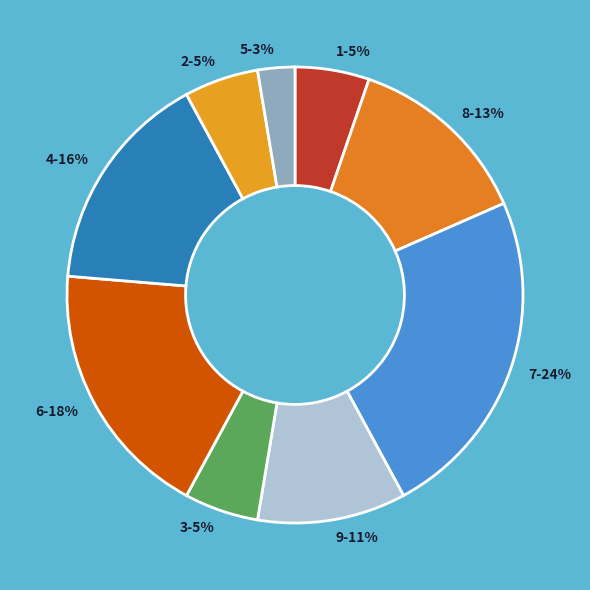

Which has a higher value, 7-24% or 6-18%?

7-24%